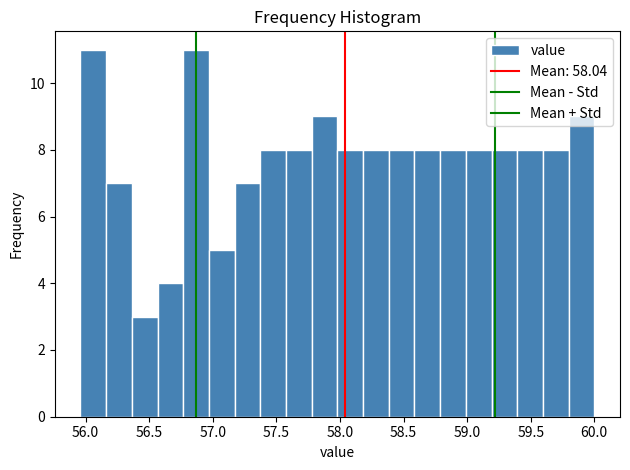

Reading left to right, list every bar in this chart as the range it spans on the x-axis followed by its height. Neither the bar edges nor the heights are printed on the chart, so give them approximately, as read against the axes.

55.95 to 56.15: 11
56.15 to 56.35: 7
56.35 to 56.55: 3
56.55 to 56.75: 4
56.75 to 56.95: 11
56.95 to 57.15: 5
57.15 to 57.35: 7
57.35 to 57.60: 8
57.60 to 57.80: 8
57.80 to 58.00: 9
58.00 to 58.20: 8
58.20 to 58.40: 8
58.40 to 58.60: 8
58.60 to 58.80: 8
58.80 to 59.00: 8
59.00 to 59.20: 8
59.20 to 59.40: 8
59.40 to 59.60: 8
59.60 to 59.80: 8
59.80 to 60.00: 9